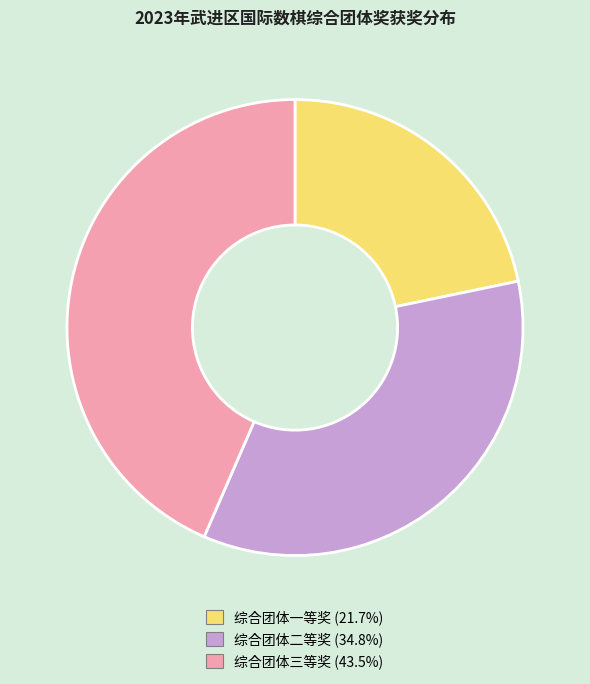

Count the number of slices in the pie.

3